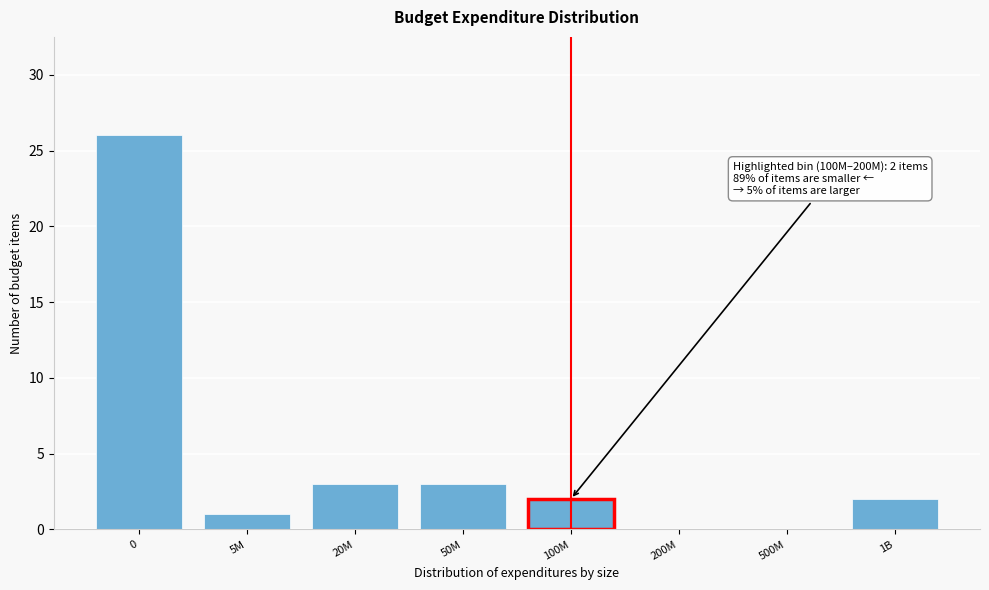

Reading right to left, what are all the values shown in this chart?

1B=2	500M=0	200M=0	100M=2	50M=3	20M=3	5M=1	0=26